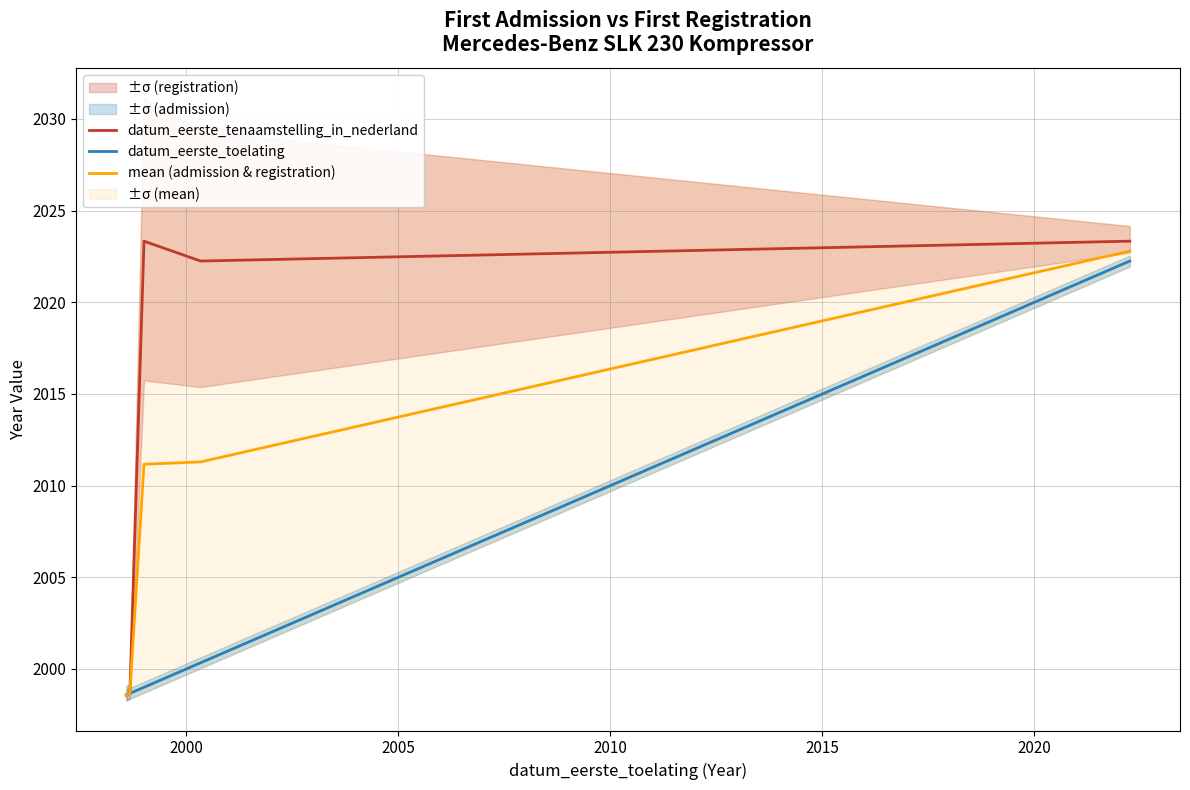

What is the greatest value displayed?

2023.3